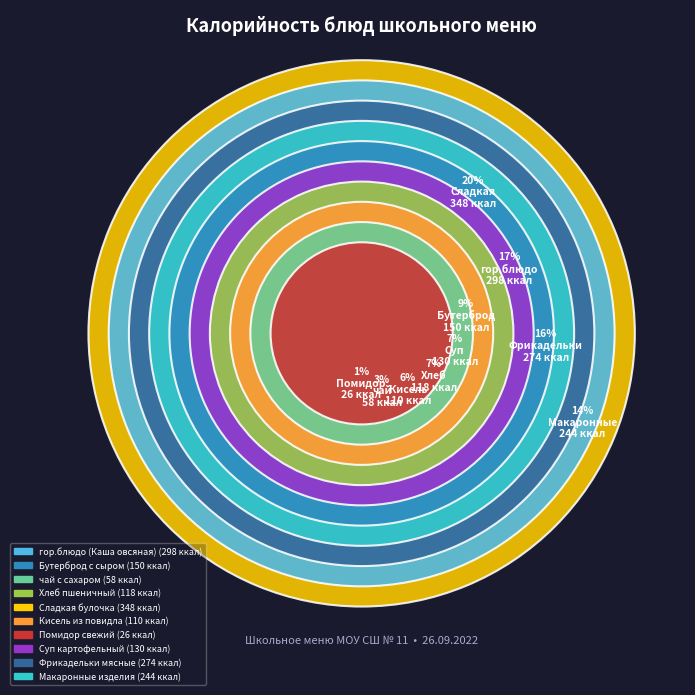

Approximately how many times larger is the value at Помидор свежий compared to Фрикадельки мясные?

0.1